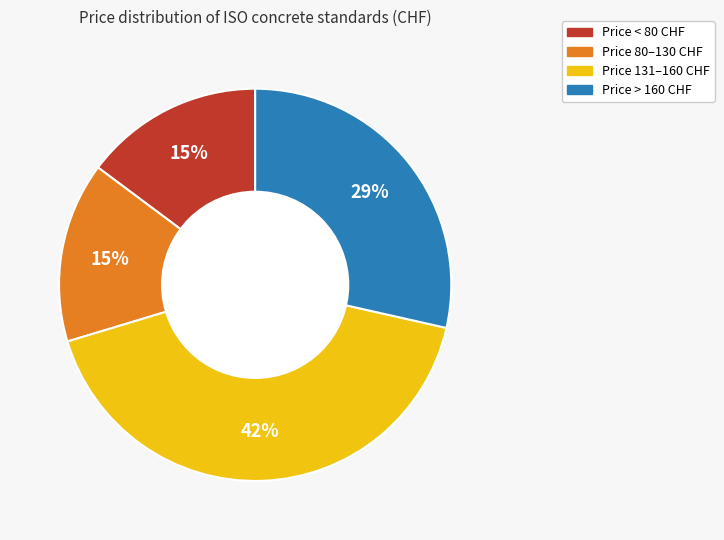

Is there a majority slice in this chart?

No